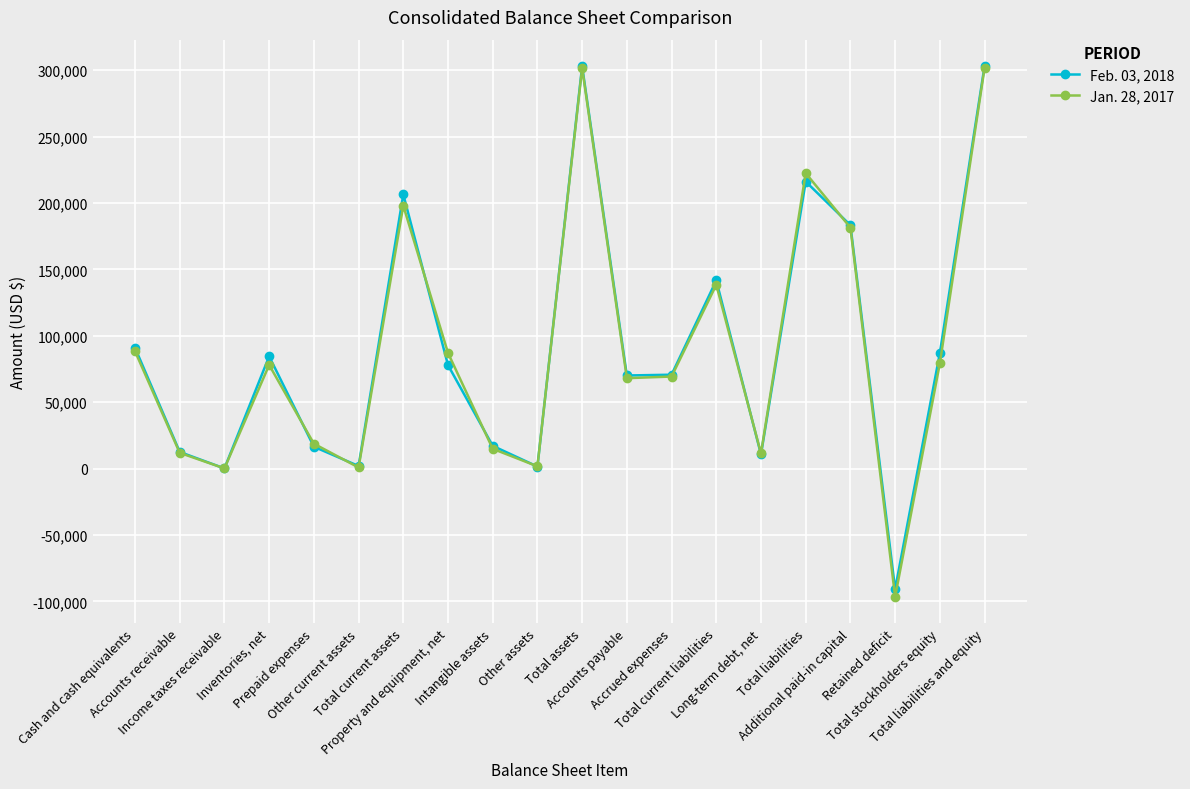

Read the Jan. 28, 2017 value at Total current assets, to the nearest 10.

197960